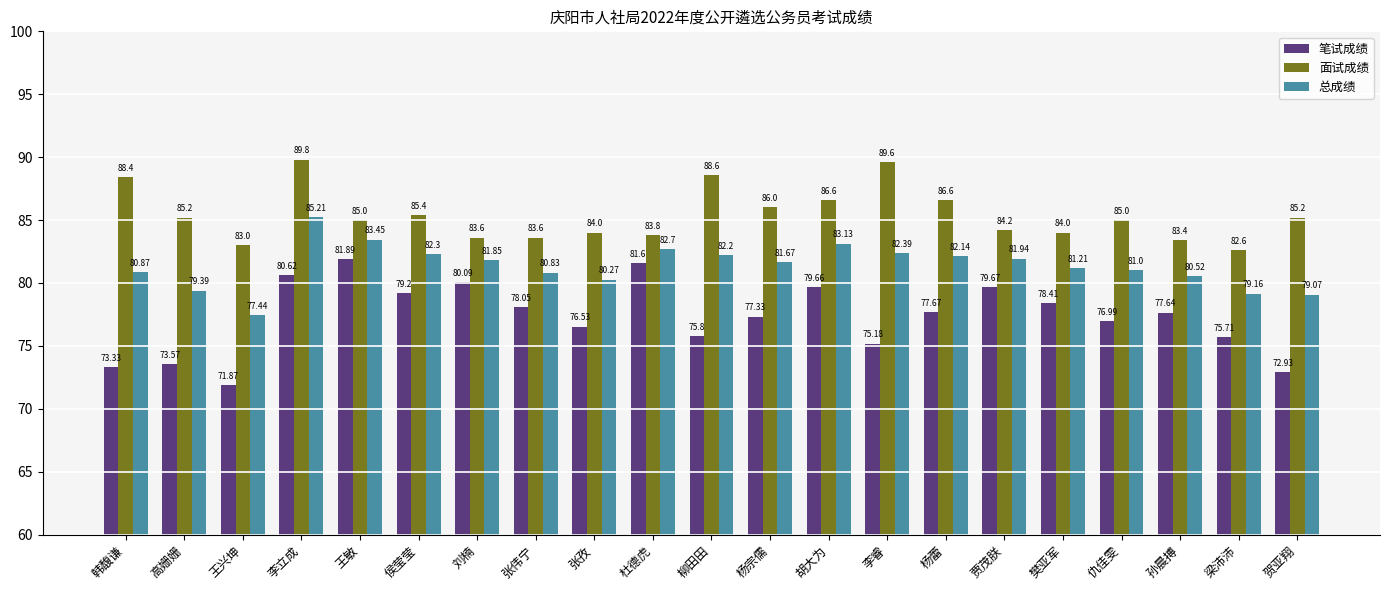

At which category does the chart reach its peak across all series?

李立成